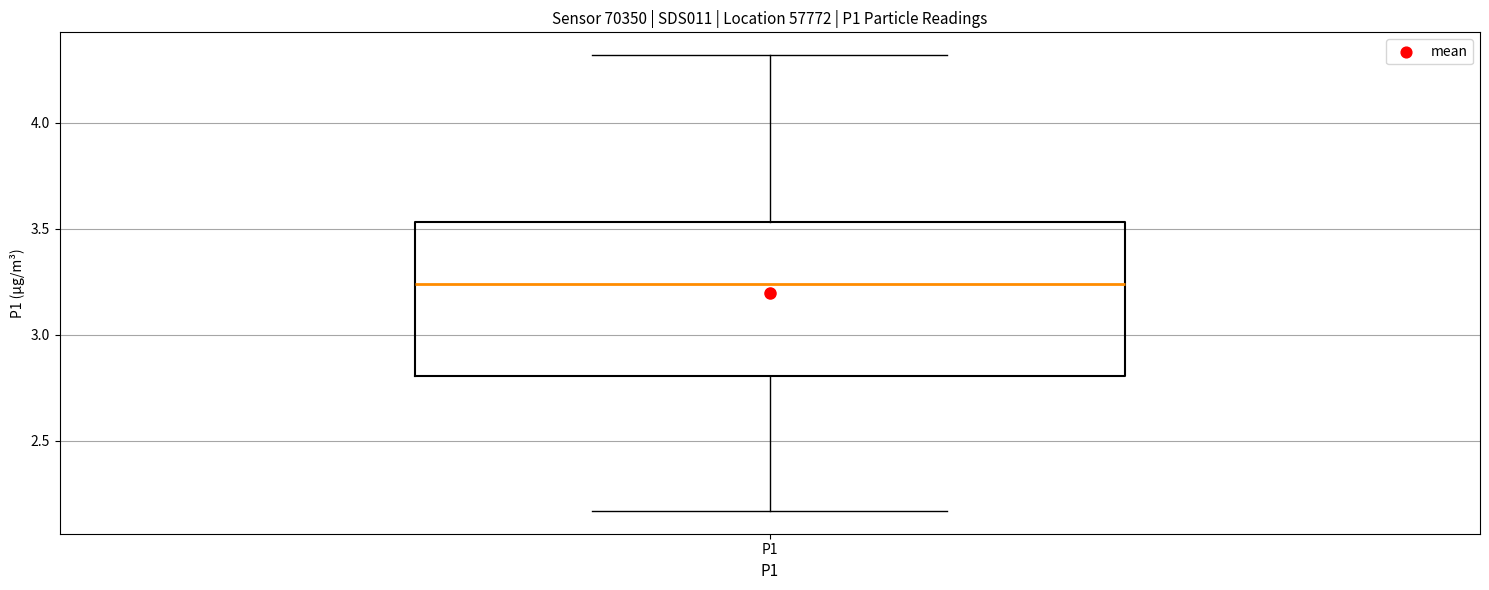

Read this box plot against the y-axis: the position of the median line, the range covered by the box, and the ends of both whiskers. The values are not printed on the chart, so give them approximately, as read against the axis.

median 3.25, box 2.80 to 3.55, whiskers 2.15 to 4.30